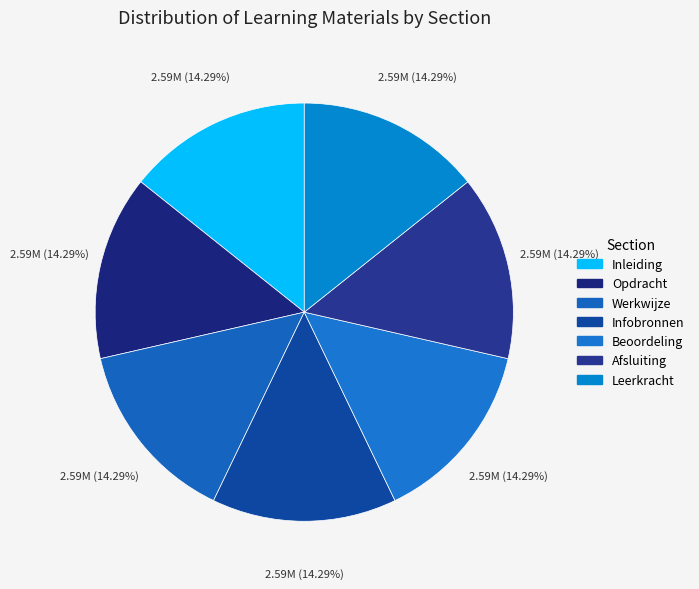

What is the largest slice in the pie chart?

Leerkracht